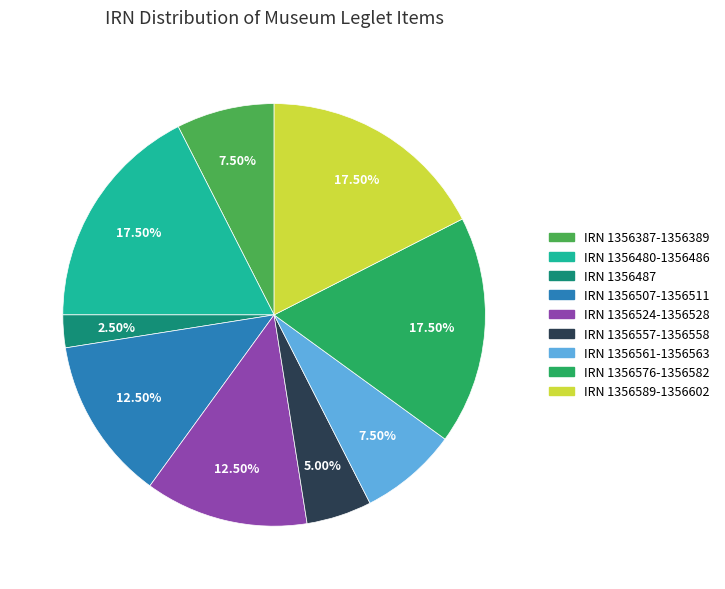

Is there any slice that represents more than half of the pie?

No